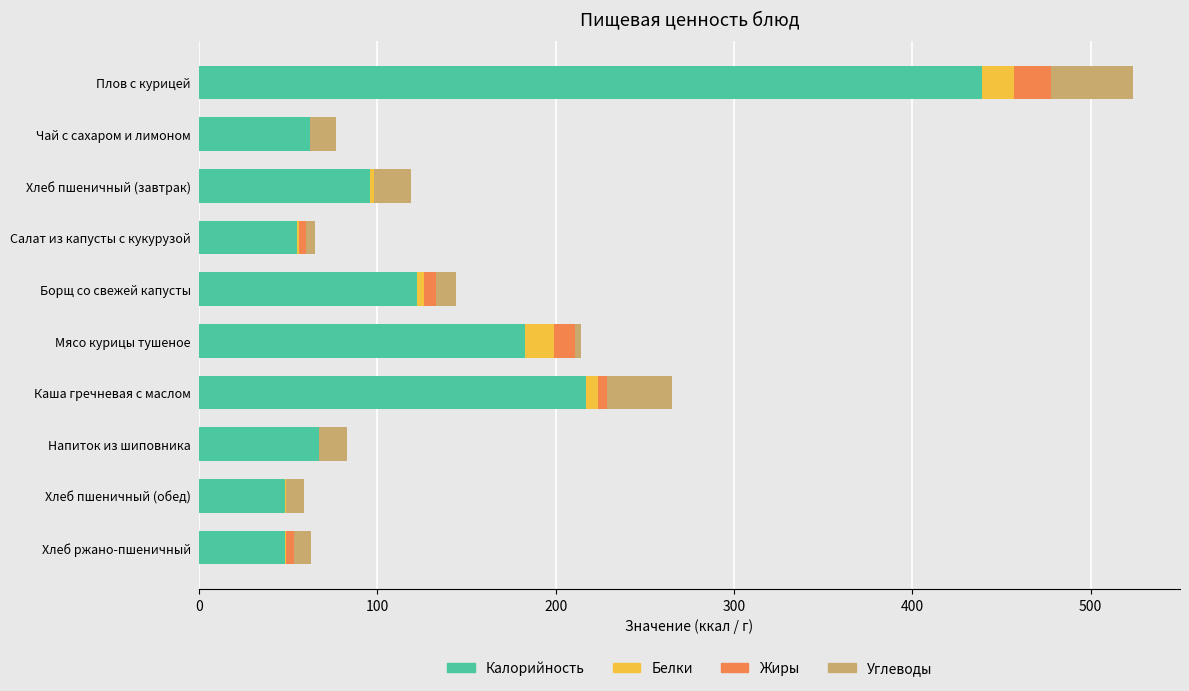

At which category is the sum across all series the highest?

Плов с курицей